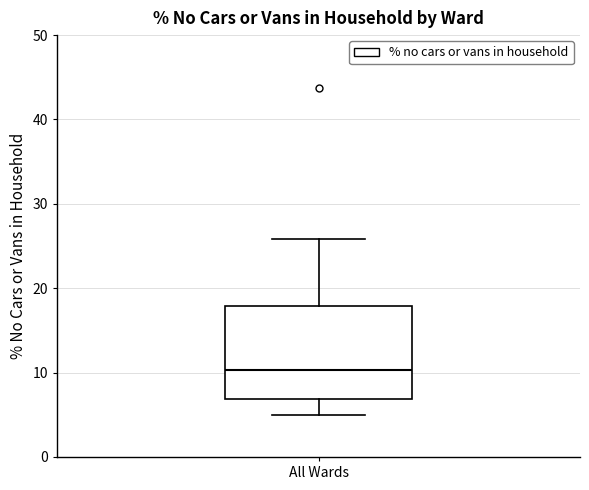

Transcribe this box plot: give where the median line is, the range the box spans, and where the two whiskers end, as read against the y-axis. The values are not printed on the chart, so give them approximately, as read against the axis.

median 10, box 7 to 18, whiskers 5 to 26